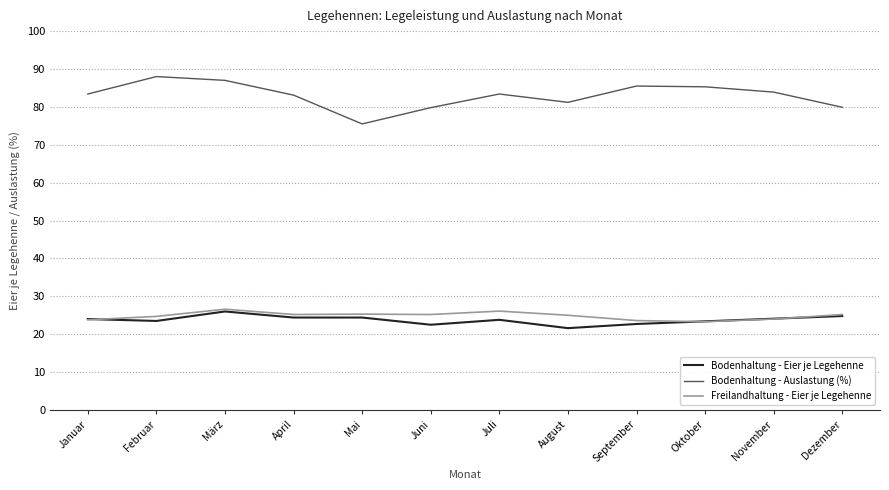

Is the value of Bodenhaltung - Eier je Legehenne at Juli greater than the value of Bodenhaltung - Auslastung (%) at Juni?

No